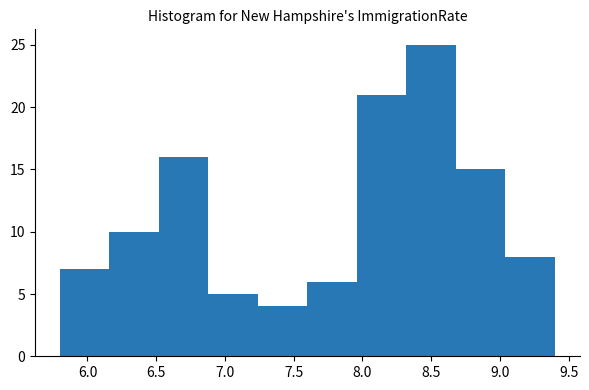

Which range on the x-axis has the tallest bar?

8.32 to 8.68